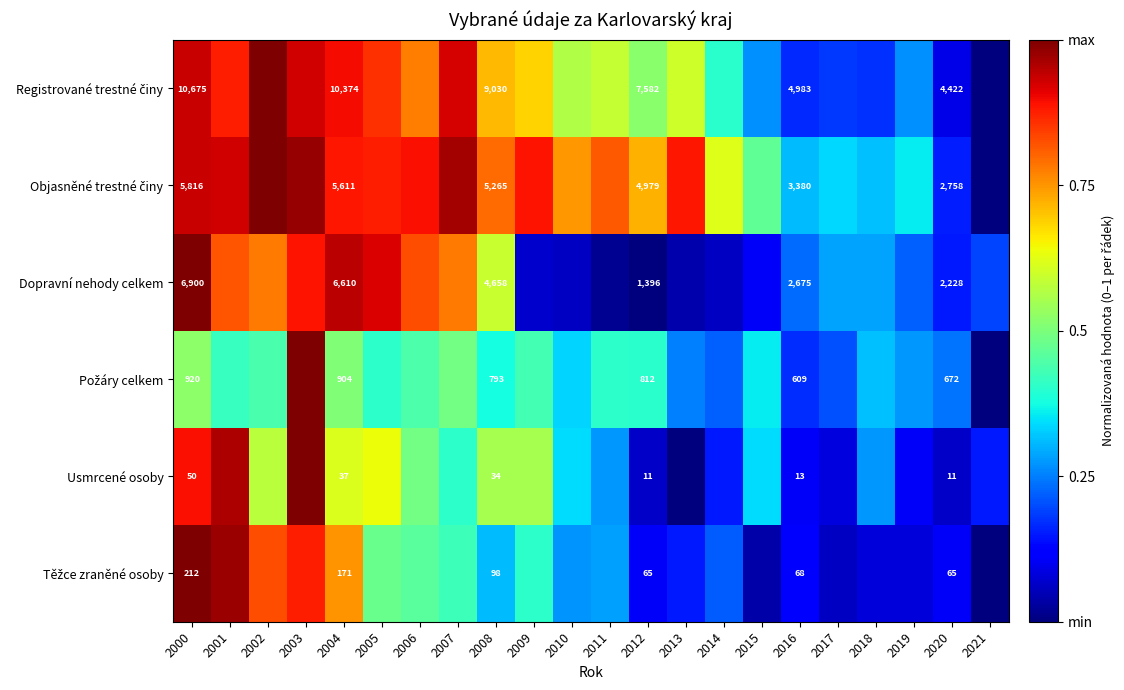

Which has a higher value, 2002 or 2016?

2002